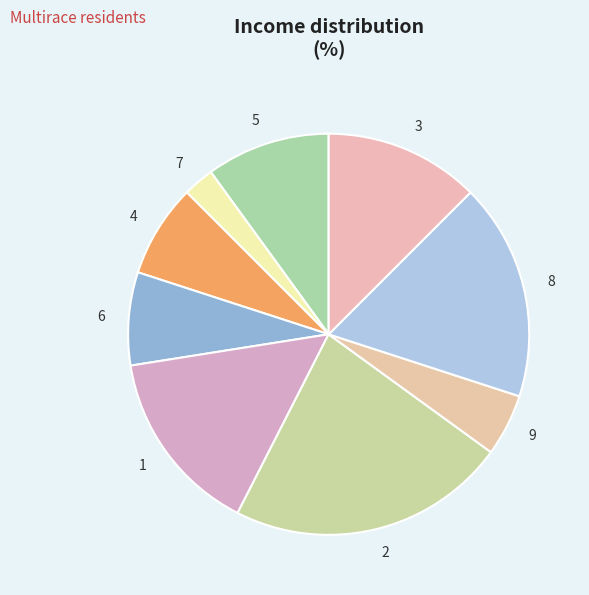

Between 9 and 4, which is larger?

4